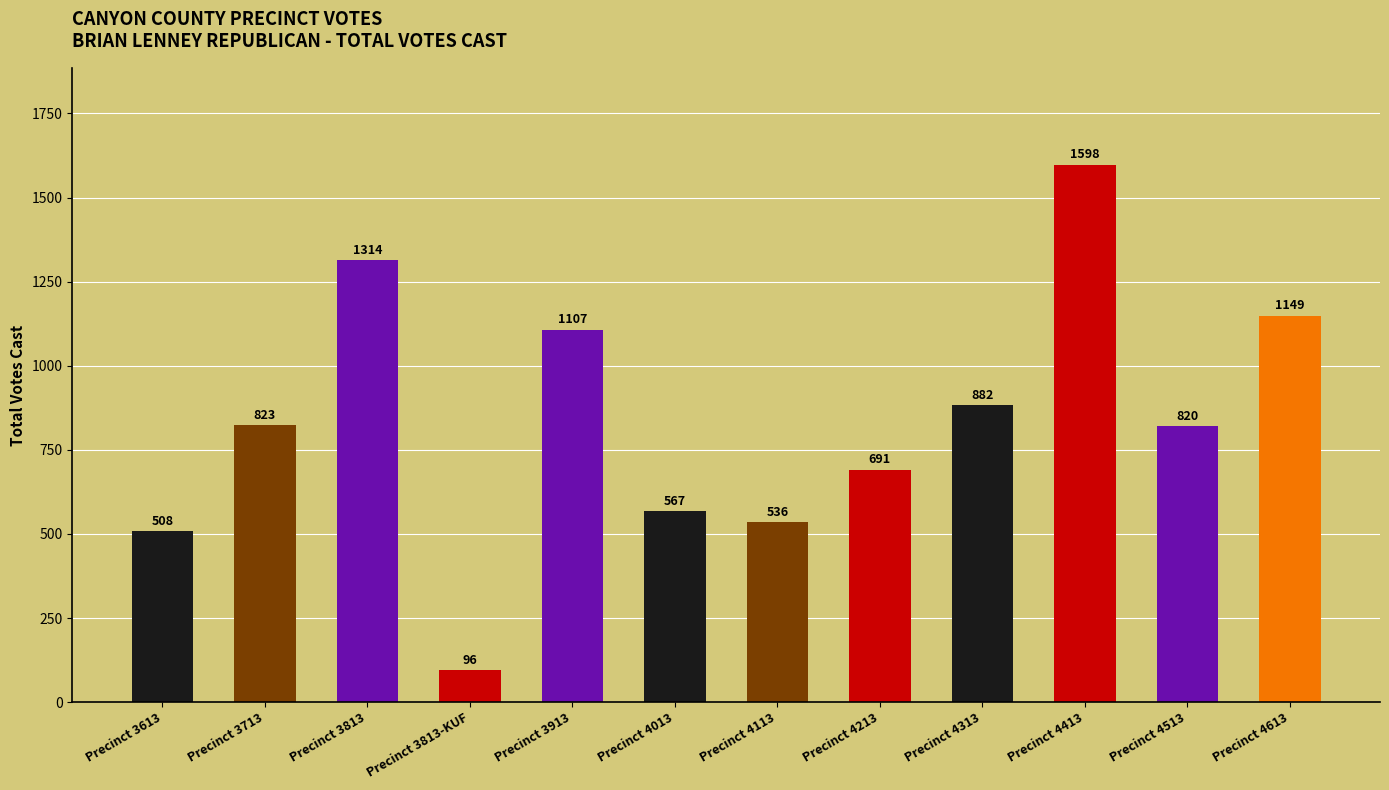

At which label is the value closest to 847?

Precinct 3713